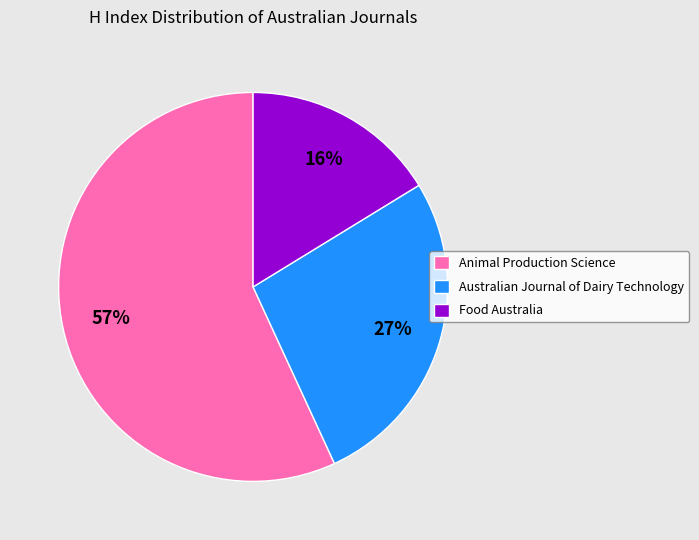

Which category has the biggest portion of the pie?

Animal Production Science